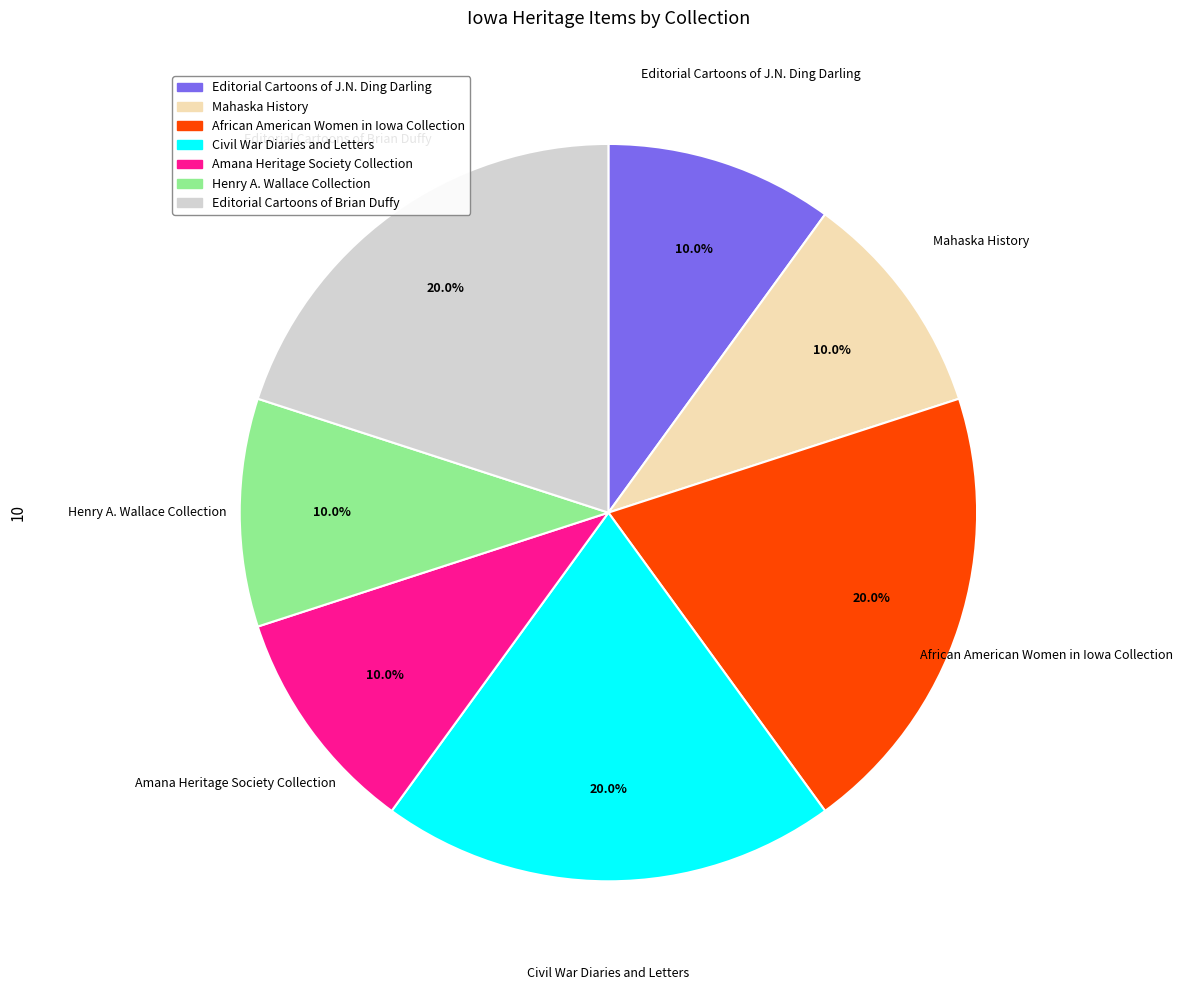

Does any single category account for the majority?

No